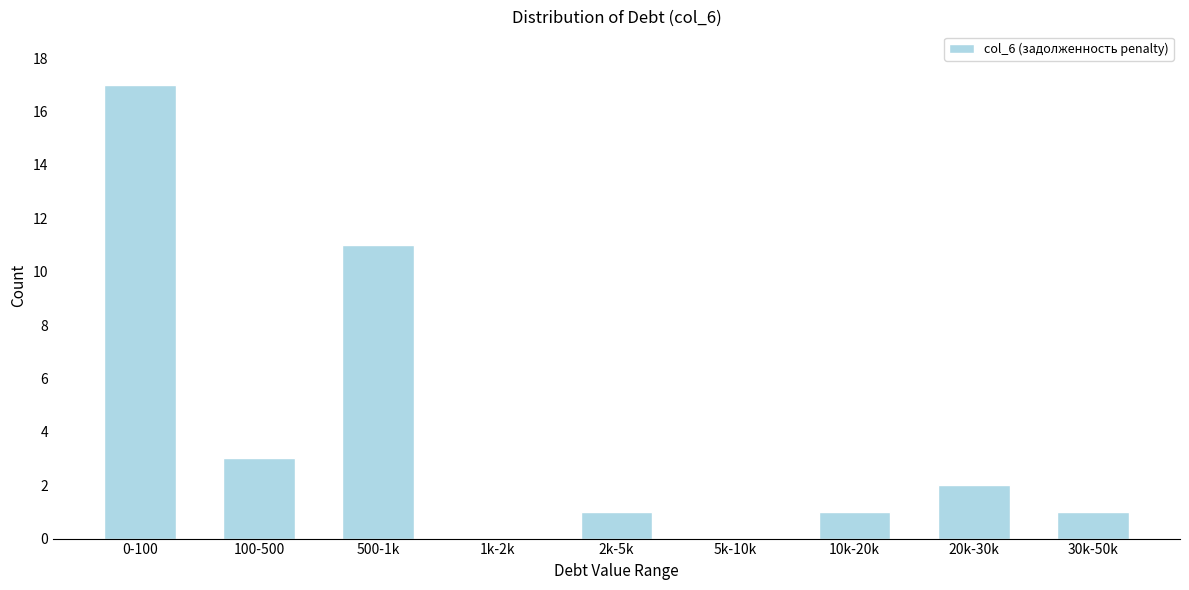

Reading left to right, what are all the values shown in this chart?

0-100=17	100-500=3	500-1k=11	1k-2k=0	2k-5k=1	5k-10k=0	10k-20k=1	20k-30k=2	30k-50k=1